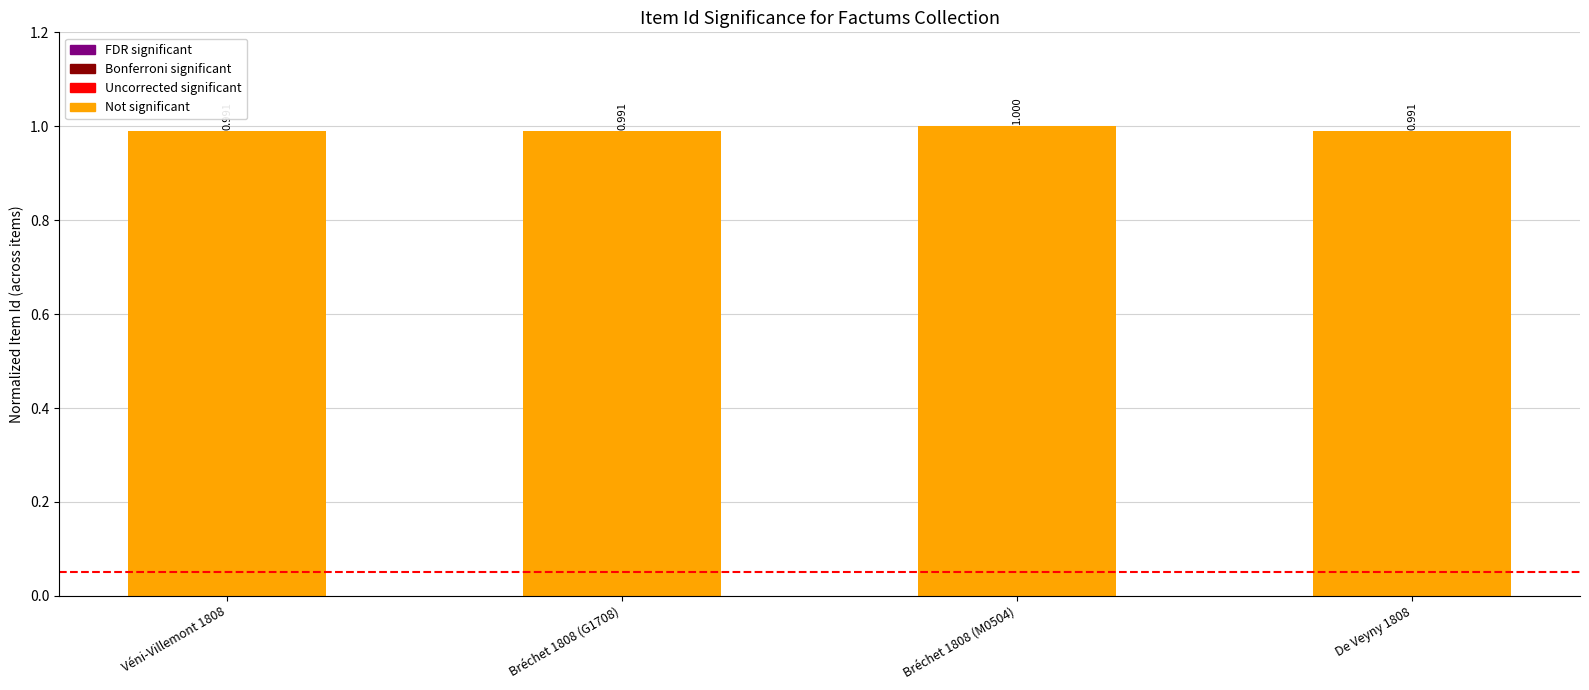

Count the values in the range 0 to 1.

4